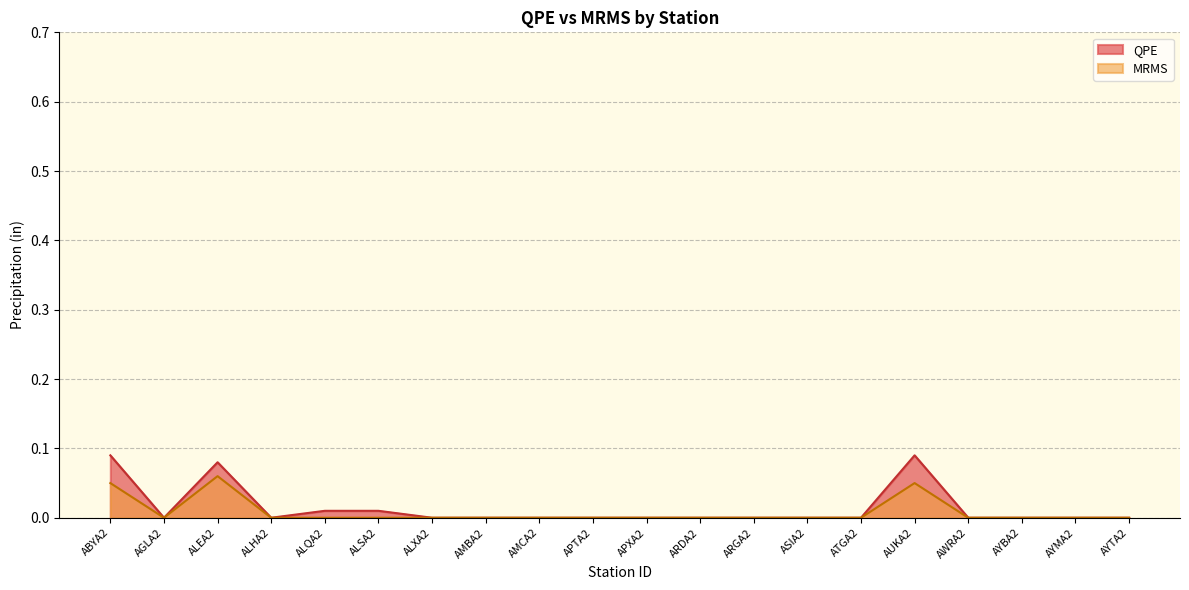

Is the value of QPE at ABYA2 greater than the value of MRMS at AUKA2?

Yes